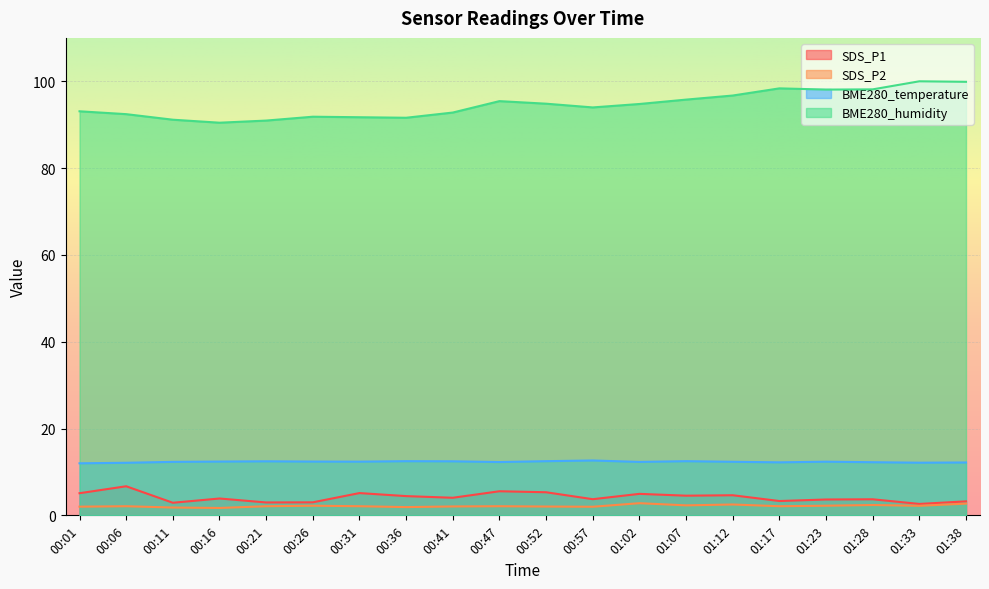

Which has a higher value, 00:06 or 01:23?

00:06